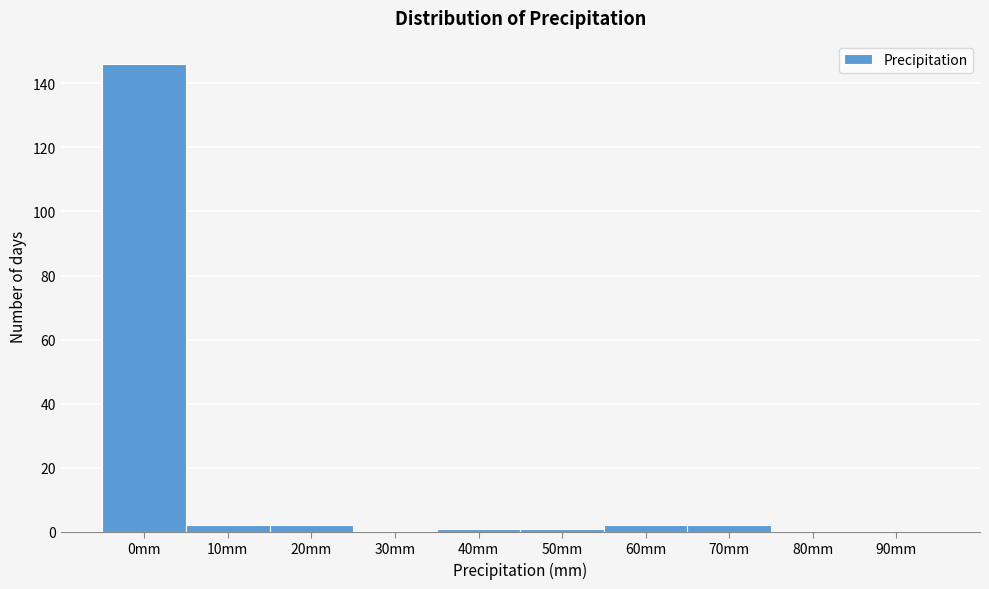

Reading left to right, list all the values displayed in this chart.

0mm=146	10mm=2	20mm=2	30mm=0	40mm=1	50mm=1	60mm=2	70mm=2	80mm=0	90mm=0